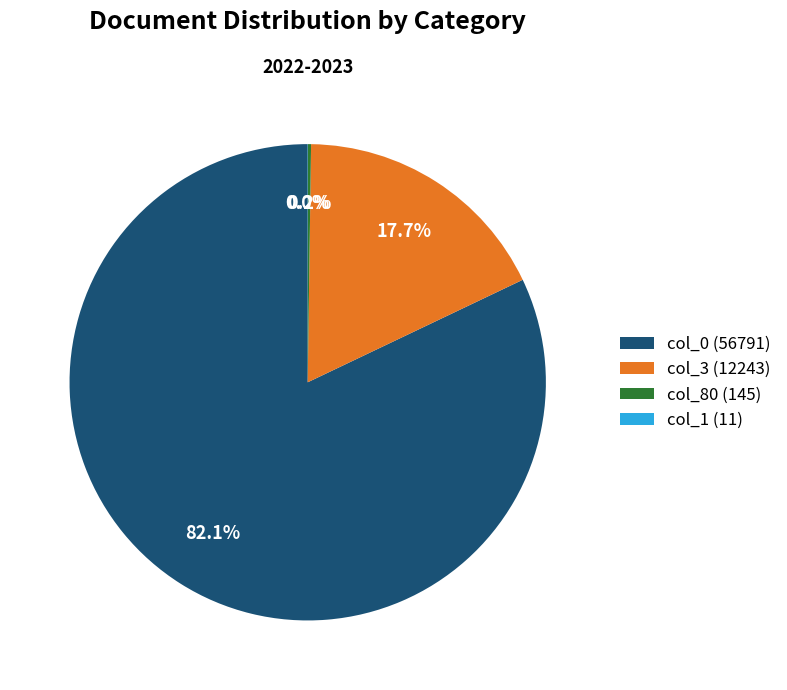

To the nearest percent, what is the average slice percentage?

25%